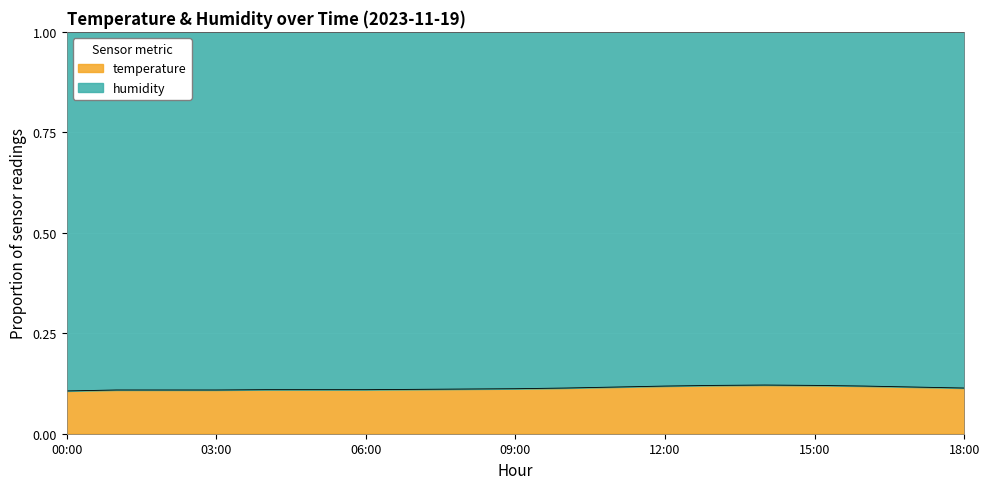

What position from the left is 05:00?

6